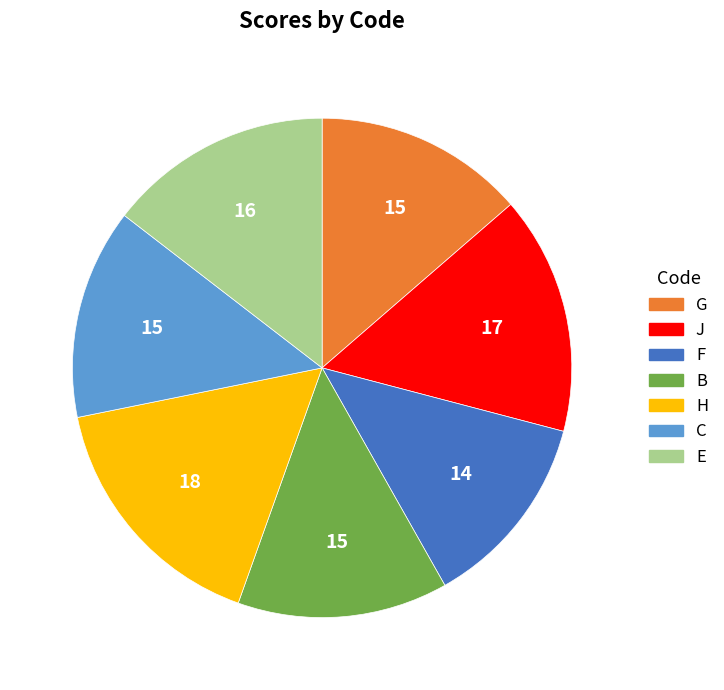

What is the ratio of the value at H to the value at F?

1.3